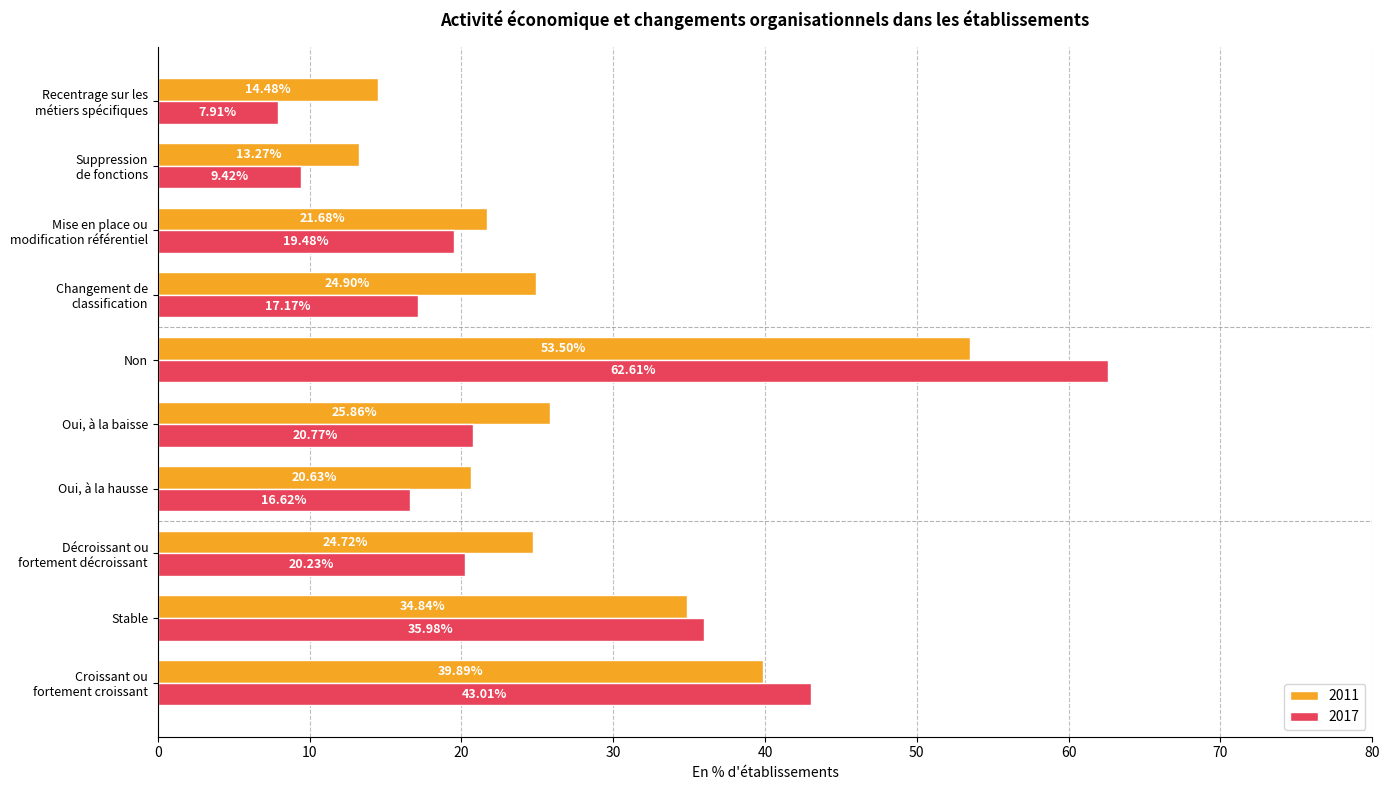

What is the average value of the 2017 series?

25.3